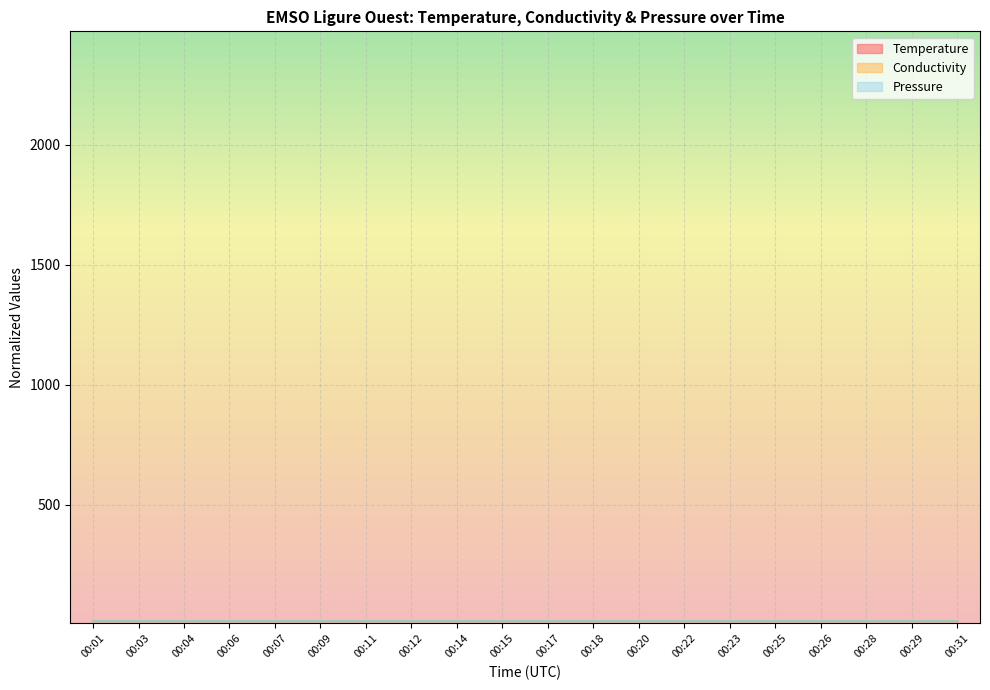

True or false: Conductivity and Temperature intersect in this chart.

True